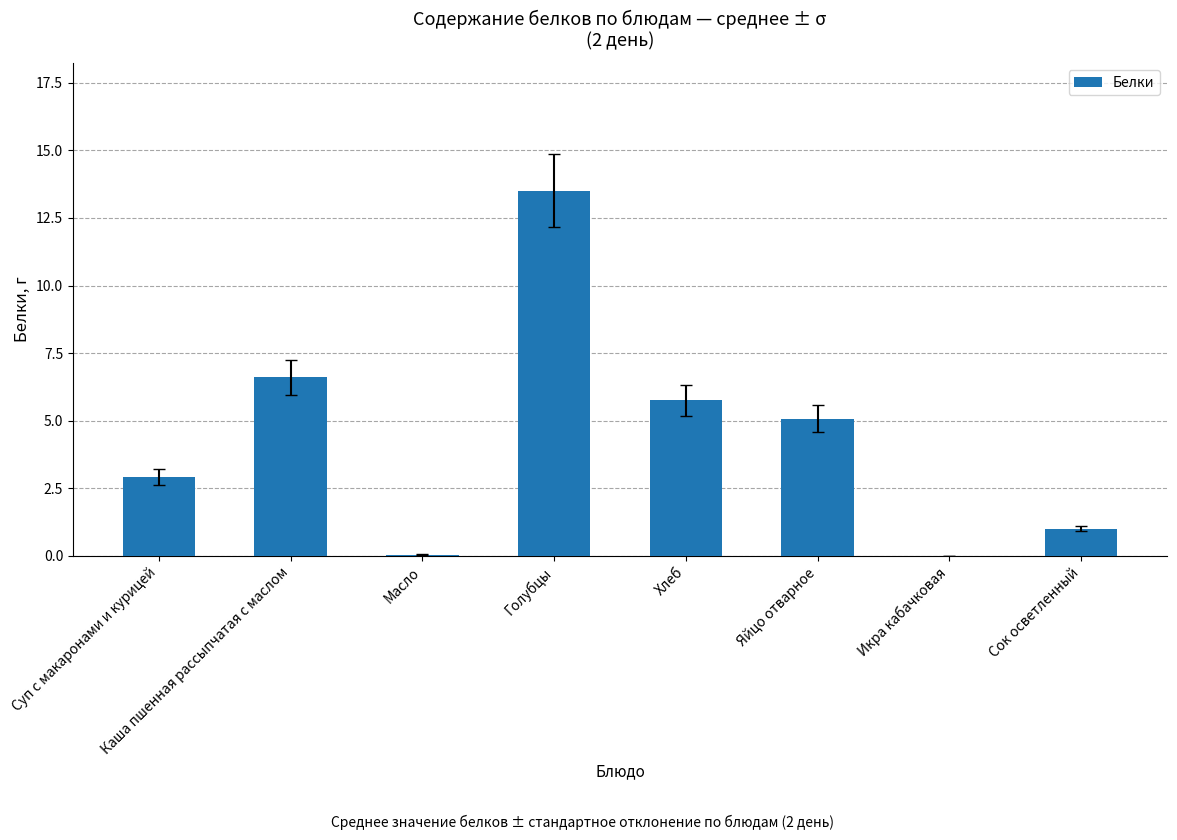

What is the sum of the values at Яйцо отварное and Голубцы?

18.6